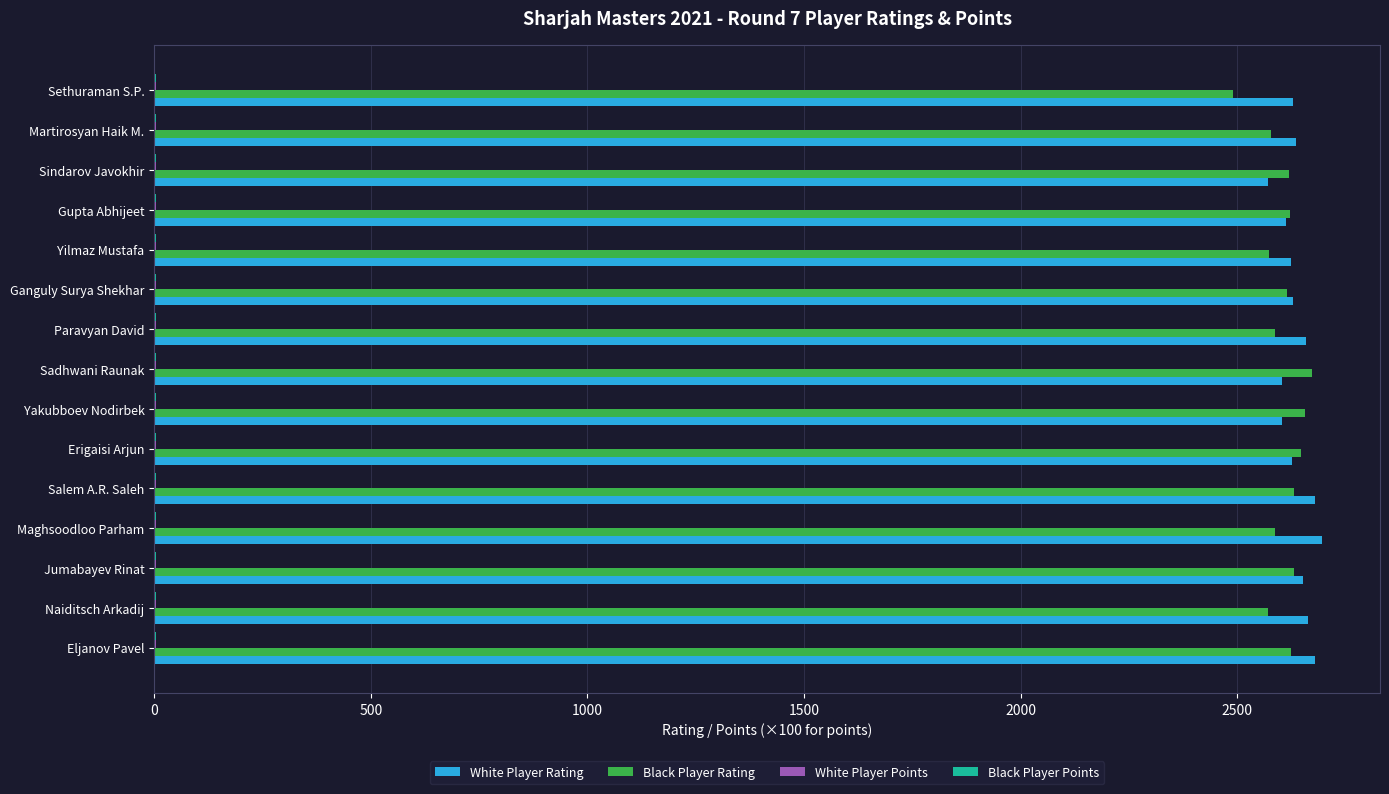

What is the highest value of the White Player Rating series?

2695.0